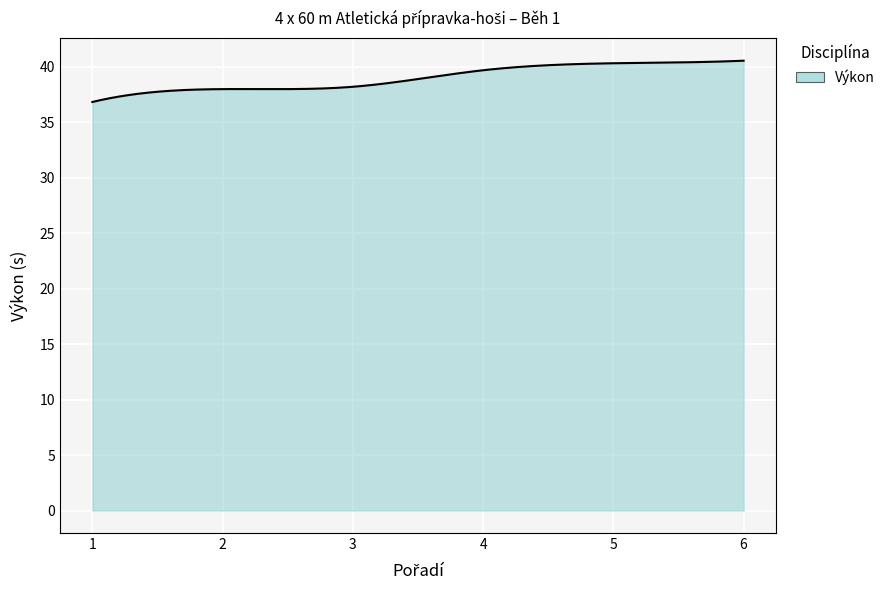

What is the smallest value displayed?

36.8